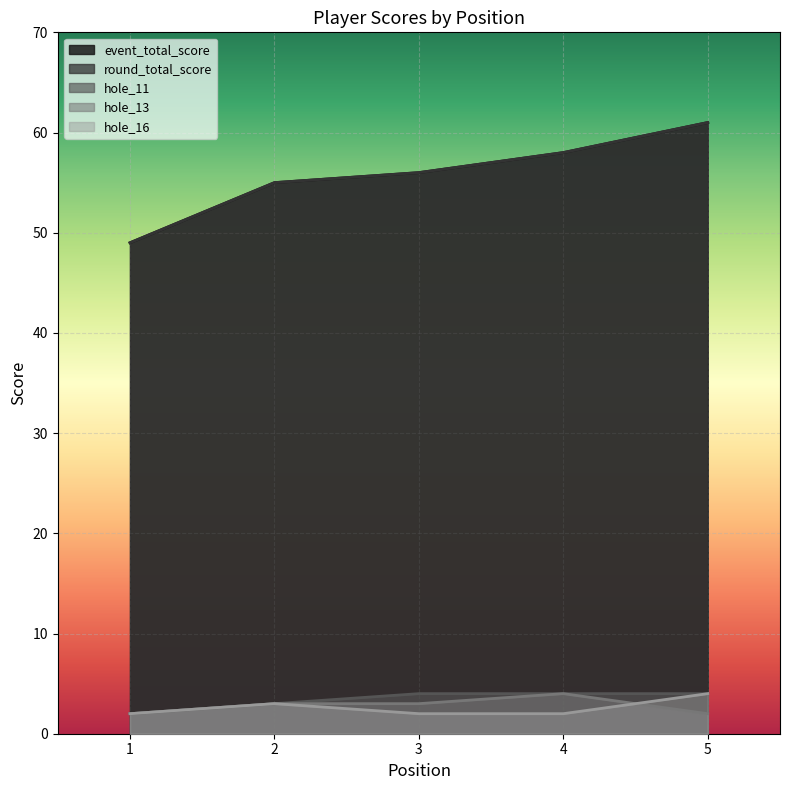

At 2, list the series in order from largest to smallest.

event_total_score, round_total_score, hole_11, hole_13, hole_16